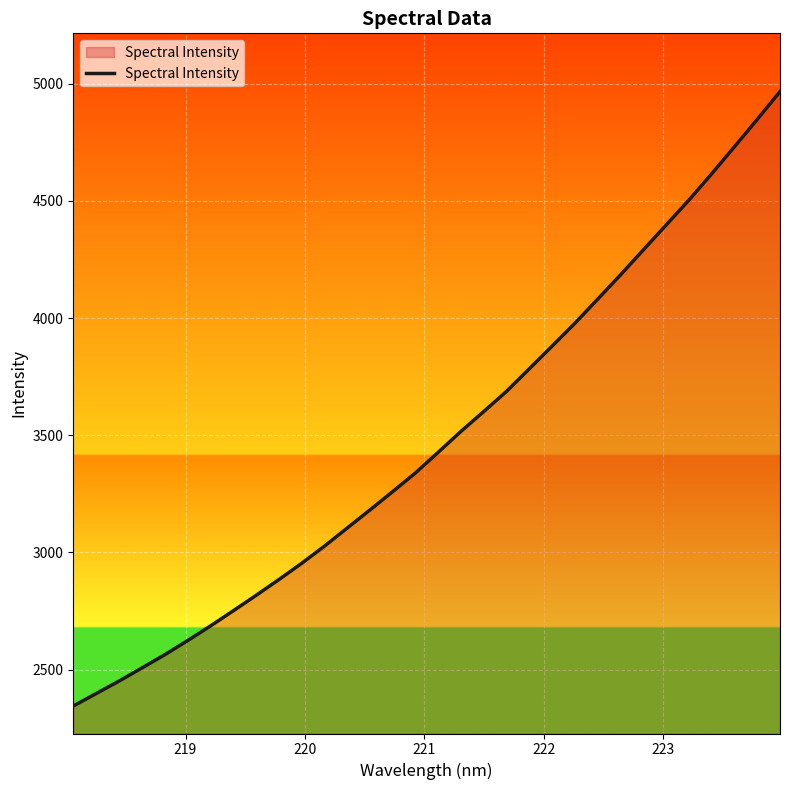

What is the difference between the maximum and minimum values?

2620.8